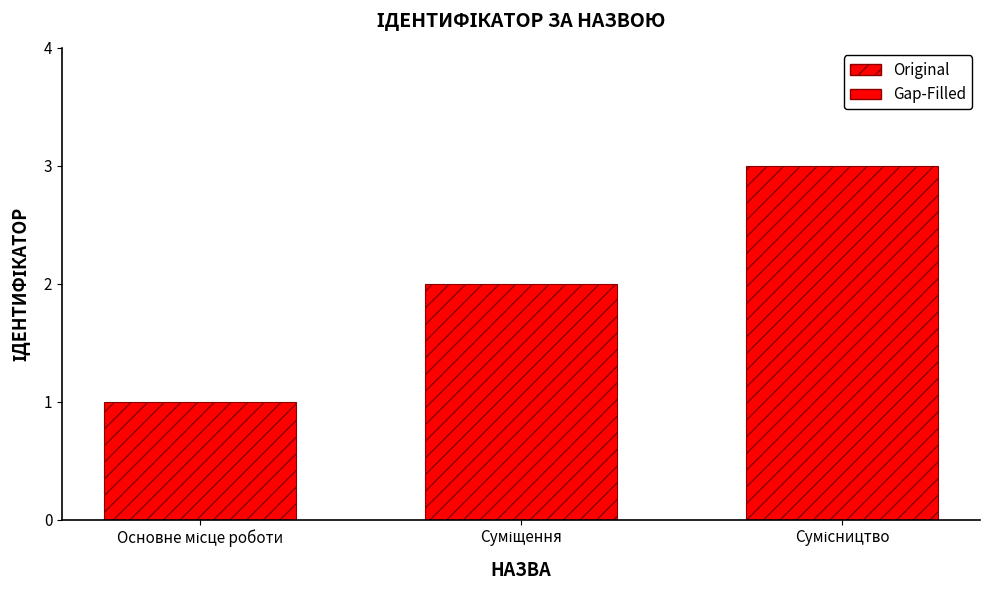

What is the maximum value shown in the chart?

3